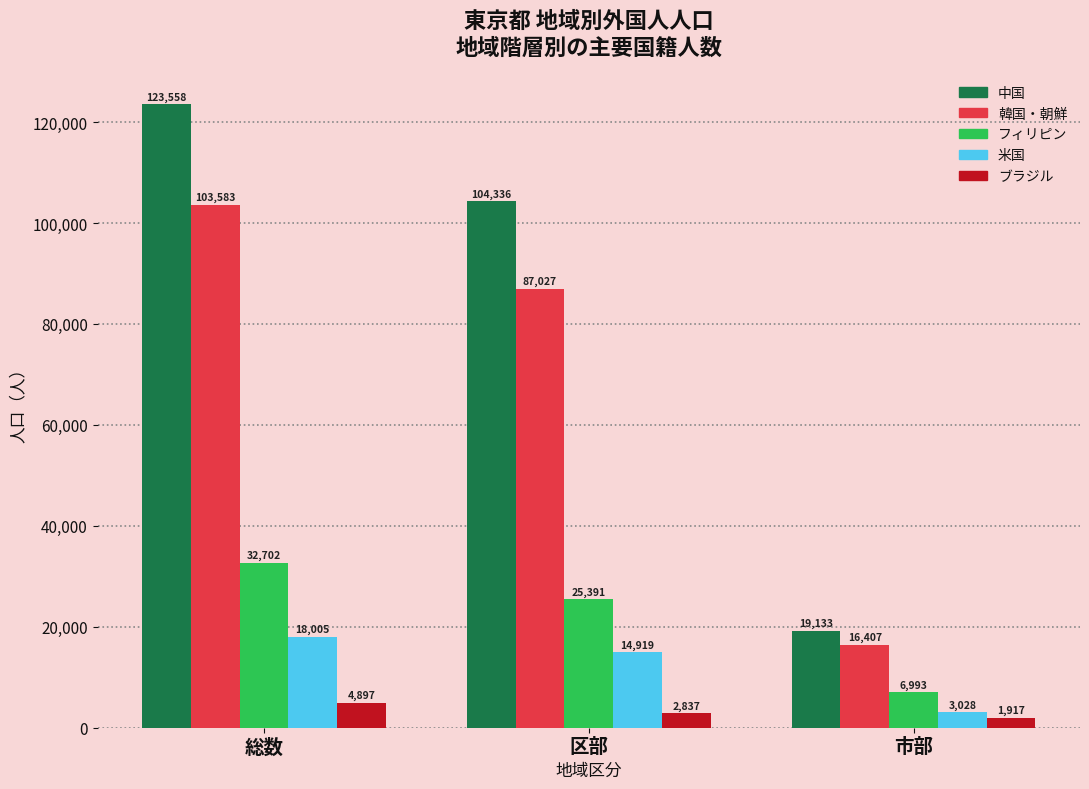

Reading left to right, what are all the values shown in this chart?

中国: 総数=123558	区部=104336	市部=19133
韓国・朝鮮: 総数=103583	区部=87027	市部=16407
フィリピン: 総数=32702	区部=25391	市部=6993
米国: 総数=18005	区部=14919	市部=3028
ブラジル: 総数=4897	区部=2837	市部=1917